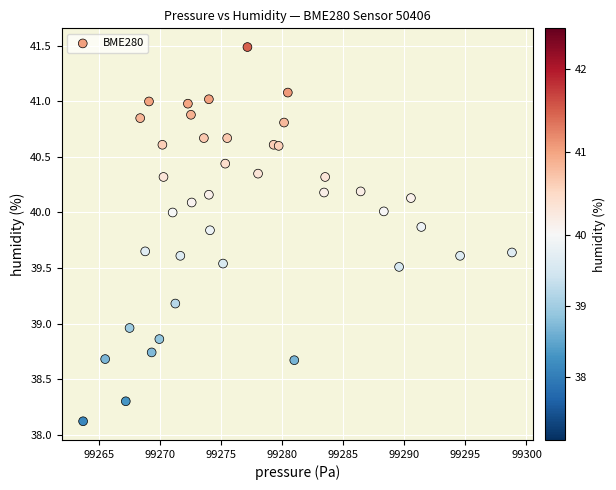

What is the range of Y values (max minus min)?

3.4